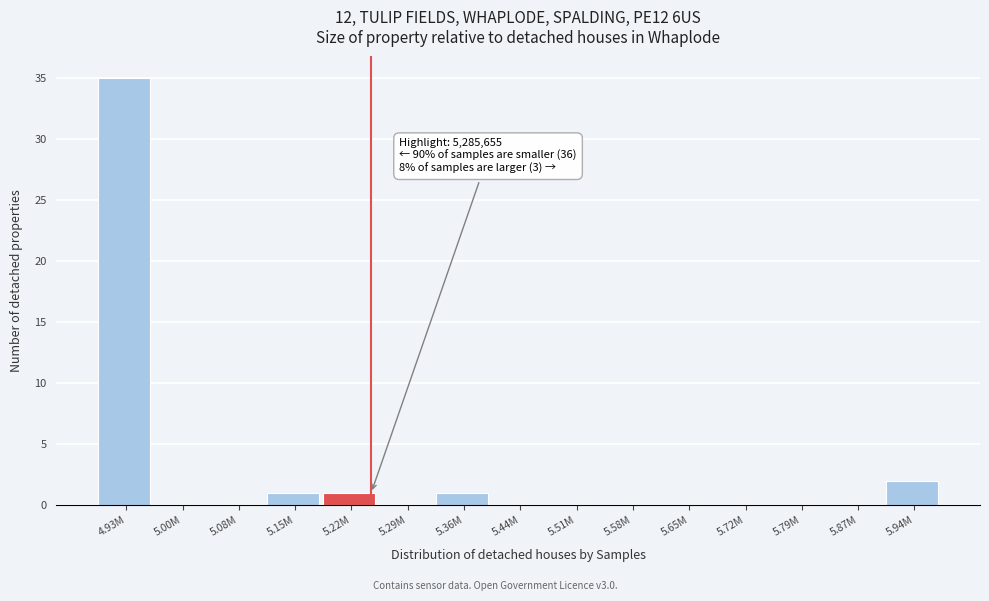

Reading right to left, list all the values displayed in this chart.

5.94M=2	5.87M=0	5.79M=0	5.72M=0	5.65M=0	5.58M=0	5.51M=0	5.44M=0	5.36M=1	5.29M=0	5.22M=1	5.15M=1	5.08M=0	5.00M=0	4.93M=35